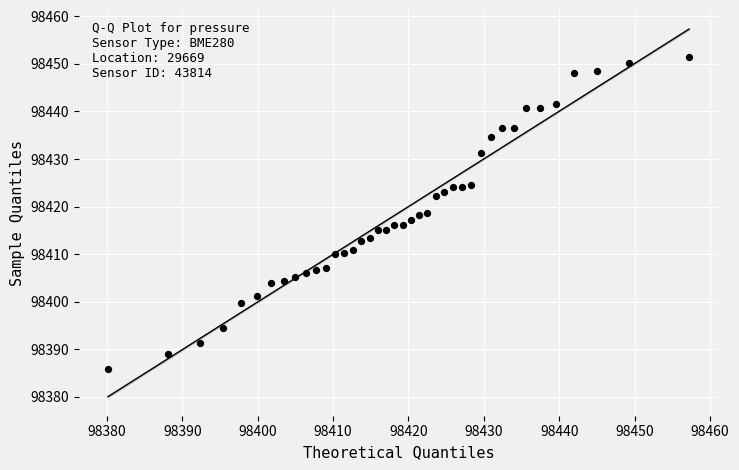

What is the range of X values (max minus min)?

77.1